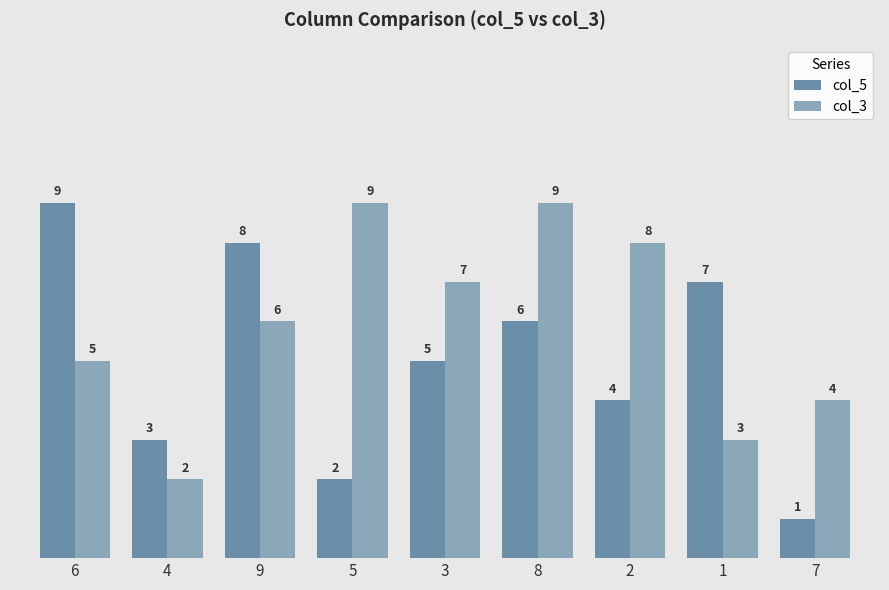

At 1, list the series in order from largest to smallest.

col_5, col_3